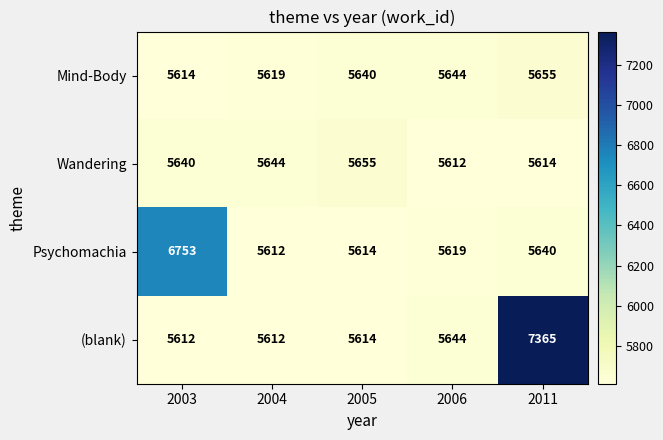

What is the sum of all (blank) values?

29847